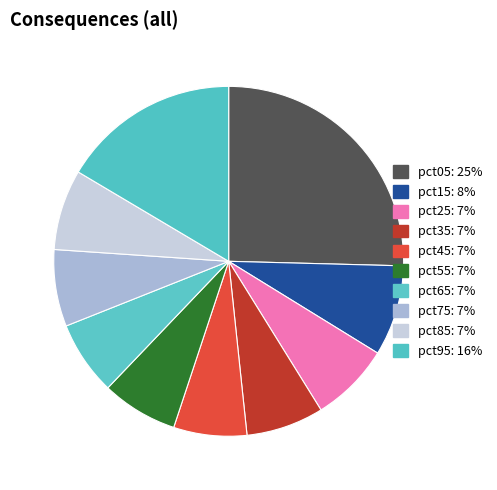

Rank the categories by value from lowest to highest.

pct45, pct65, pct55, pct75, pct35, pct25, pct85, pct15, pct95, pct05